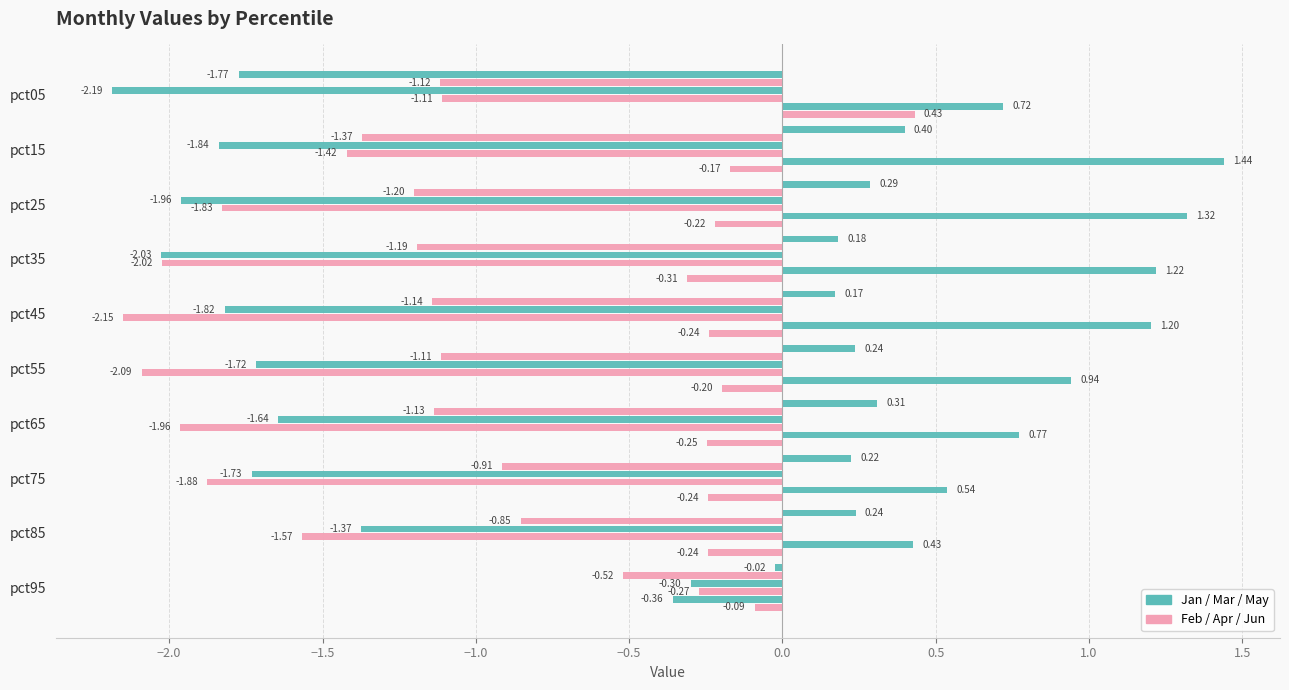

How many series are shown in this chart?

6